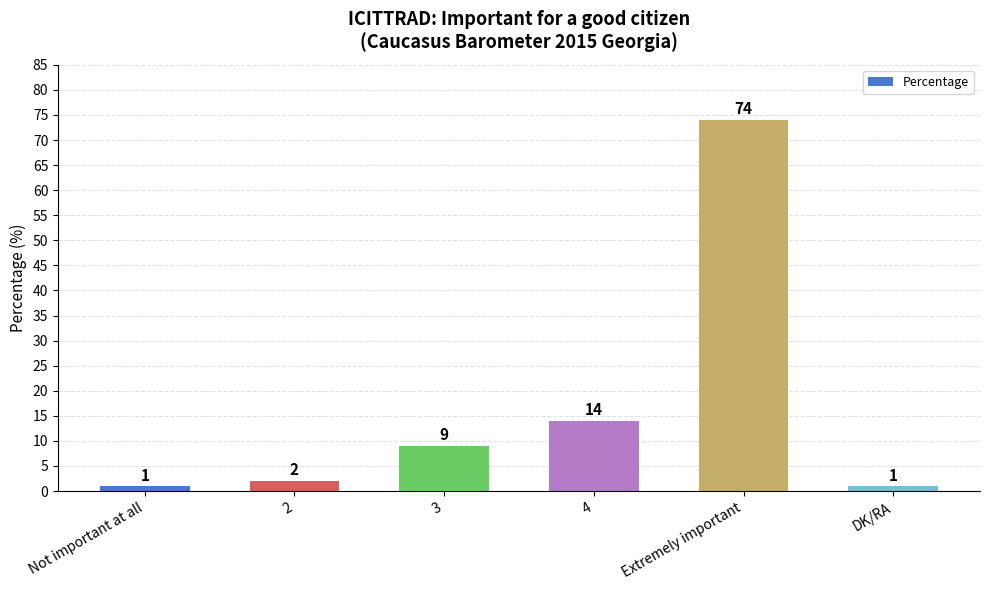

The chart shows a value of 3 at 4. True or false?

False